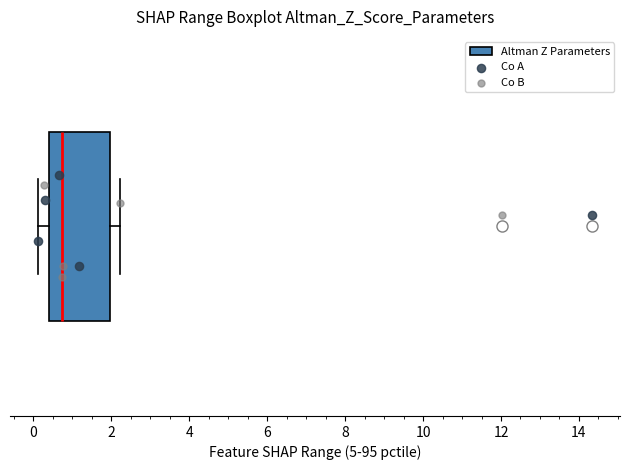

Read this box plot against the x-axis: the position of the median line, the range covered by the box, and the ends of both whiskers. The values are not printed on the chart, so give them approximately, as read against the axis.

median 0.8, box 0.4 to 2.0, whiskers 0.2 to 2.2